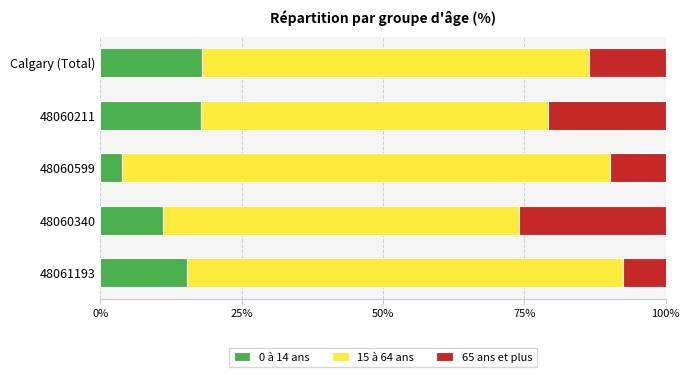

What is the difference between the maximum and minimum values in the 0 à 14 ans series?

14.2